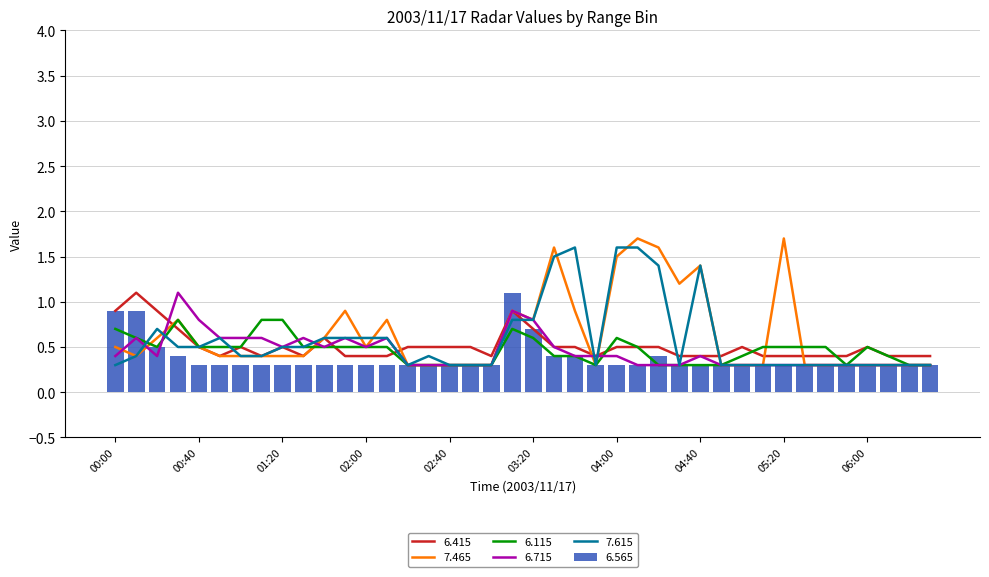

True or false:   7.465 has a value of 0.6 at 00:20.

True